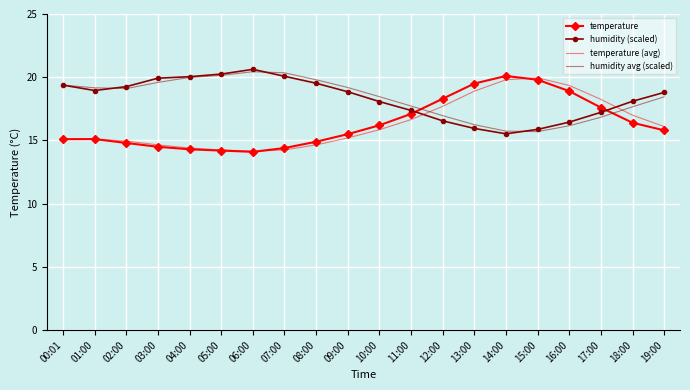

What is the maximum value shown in the chart?

20.6